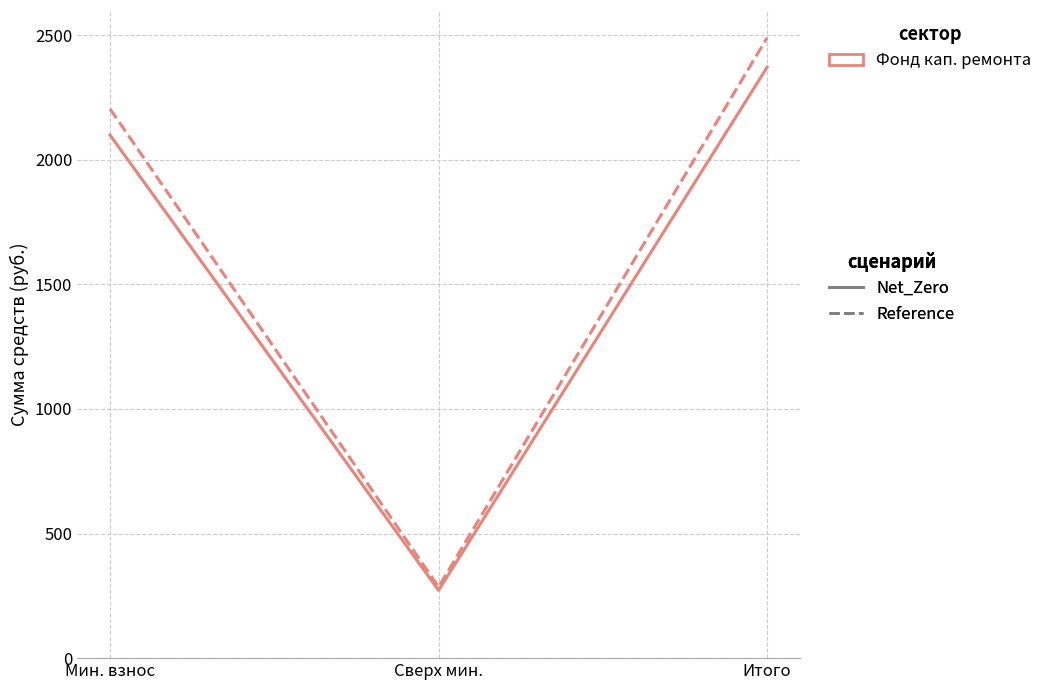

At which category is the sum across all series the highest?

Итого